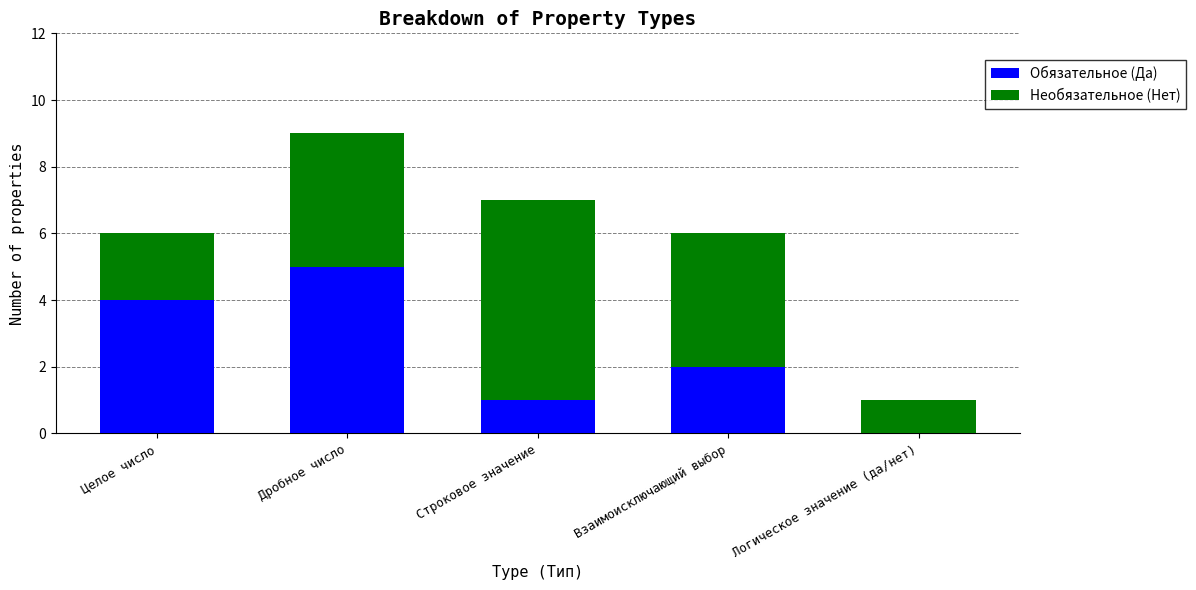

At which category is the sum across all series the highest?

Дробное число